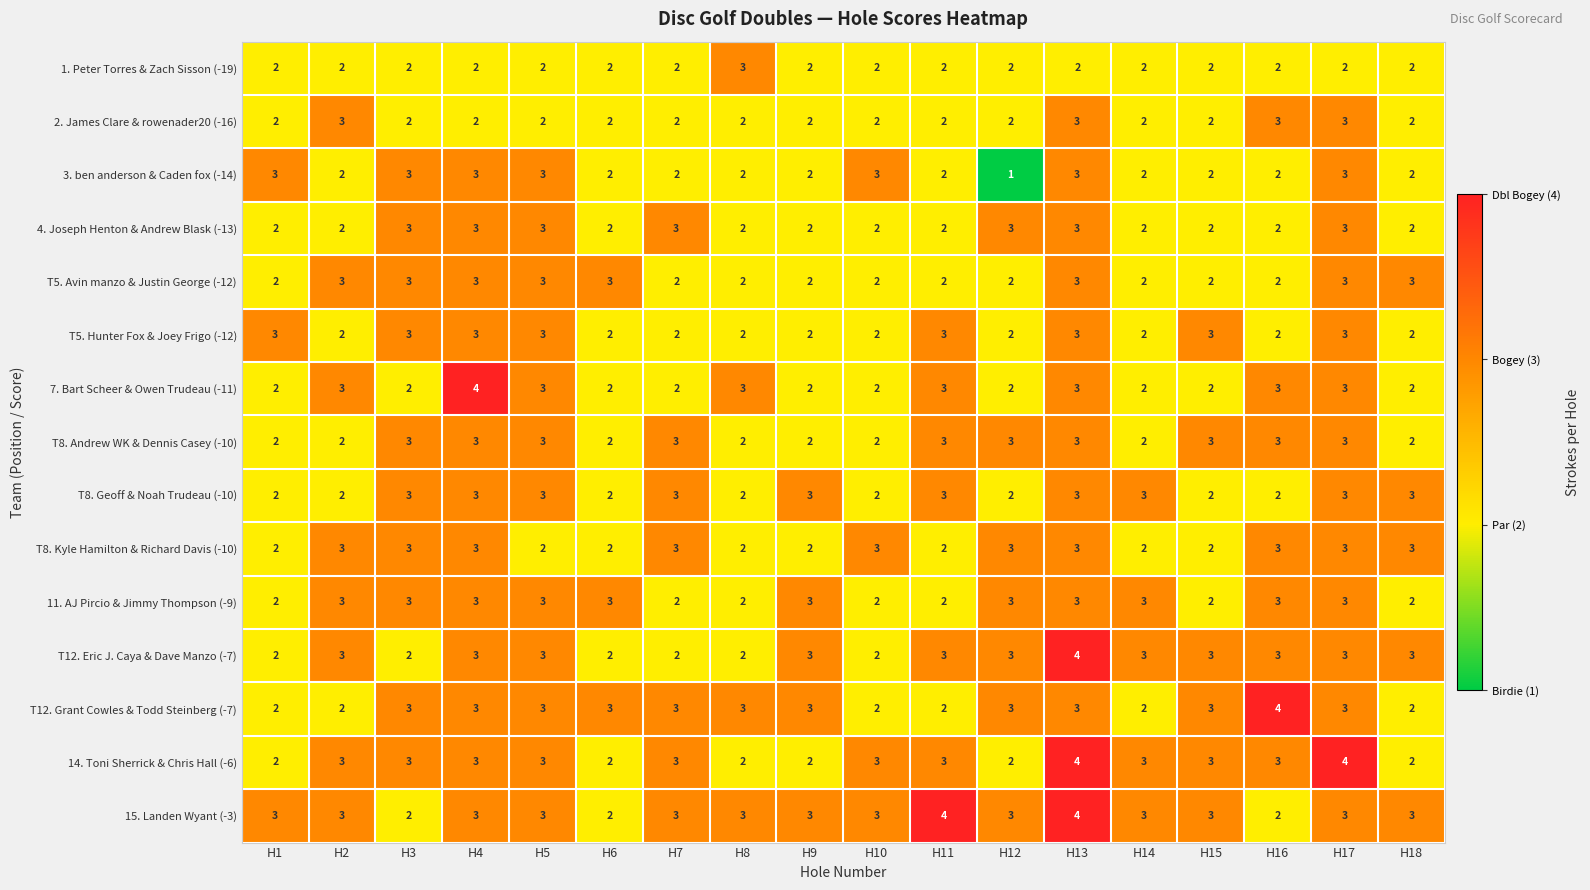

Which series has the largest total across all categories?

15. Landen Wyant (-3)